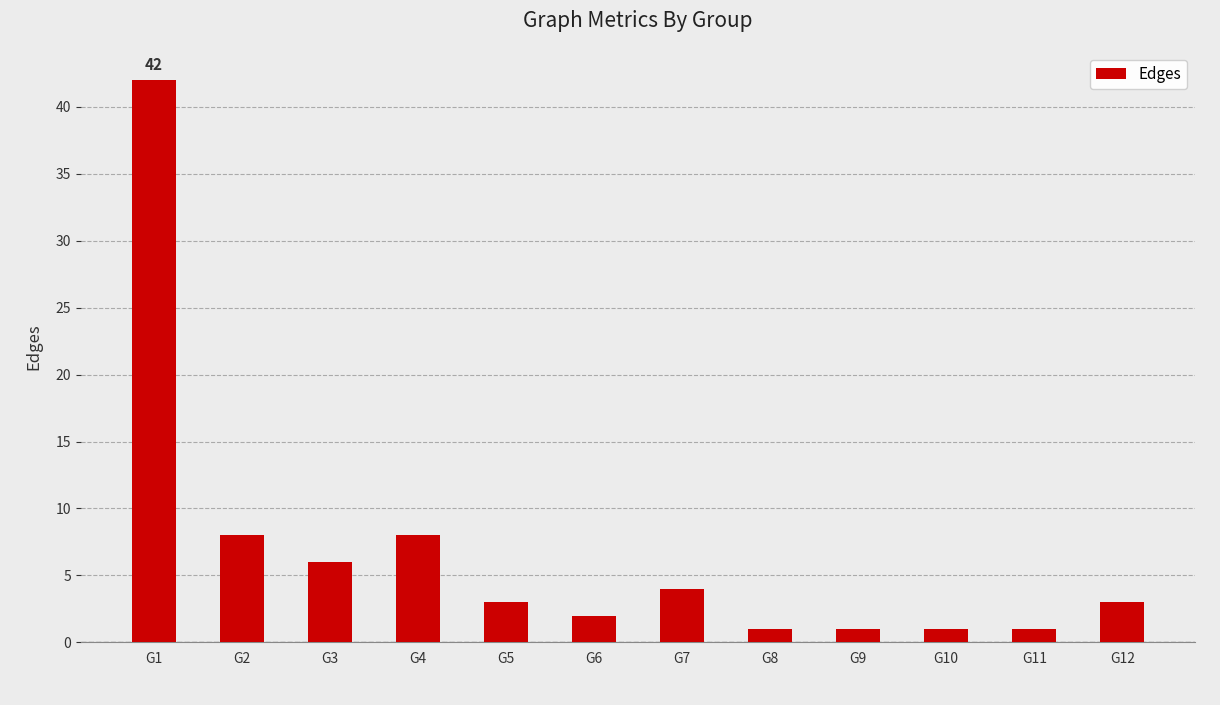

Reading right to left, transcribe all the data shown in this chart.

G12=3	G11=1	G10=1	G9=1	G8=1	G7=4	G6=2	G5=3	G4=8	G3=6	G2=8	G1=42